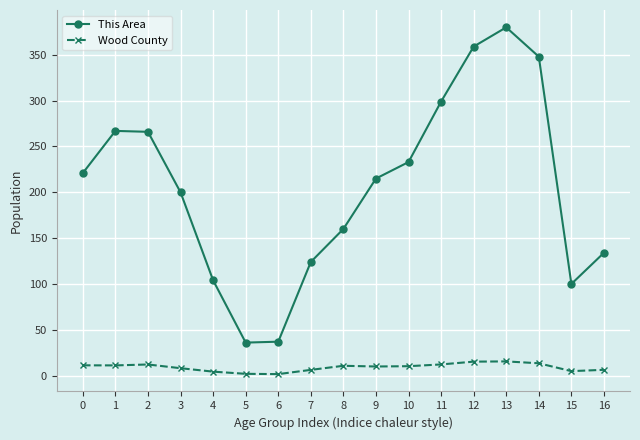

List the series in order of their overall mean, lowest first.

Wood County, This Area